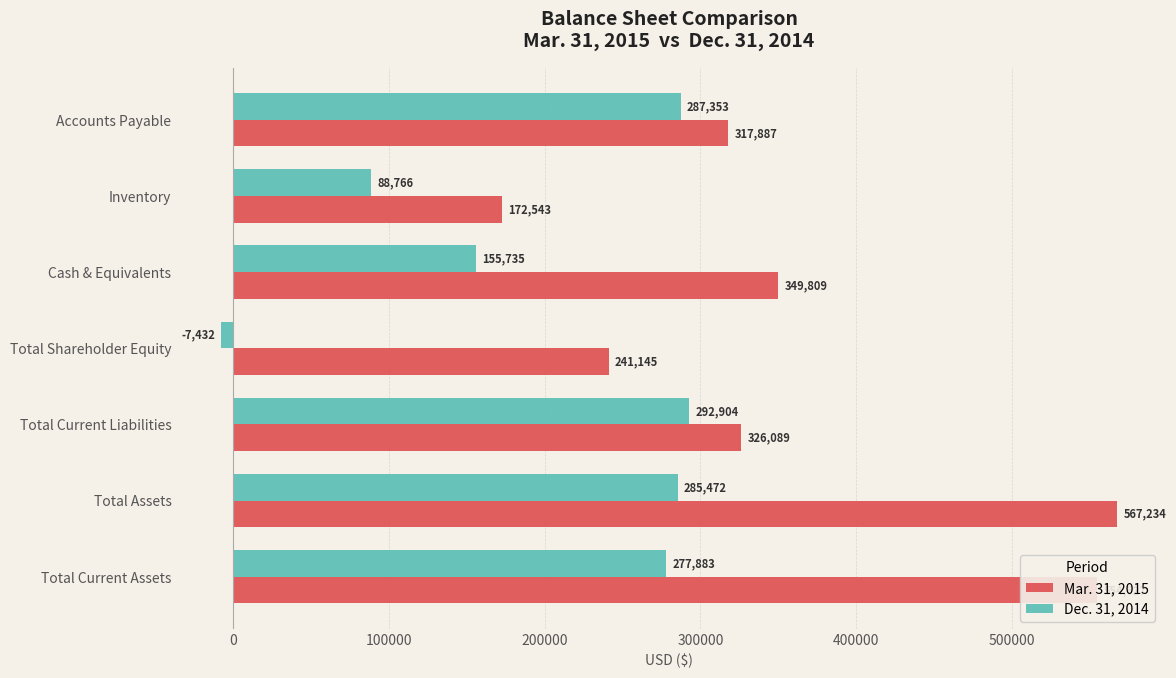

How many data points does each series have?

7